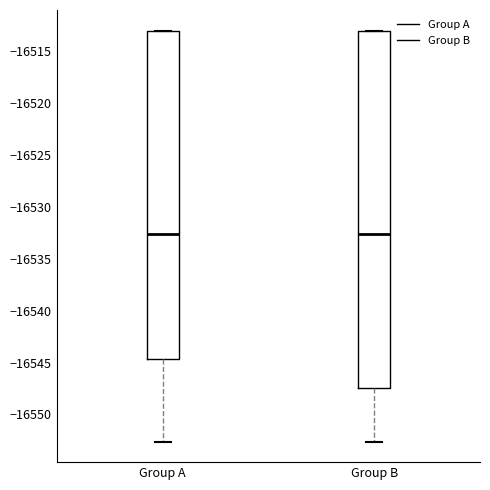

Where is the lower edge of the box for Group A on the y-axis? The values are not printed on the chart, so give them approximately, as read against the axis.

-16544.5